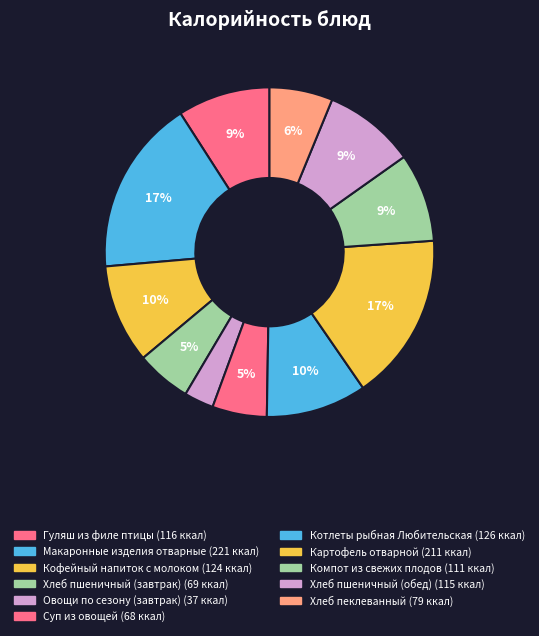

Which slice is the largest?

Макаронные изделия отварные